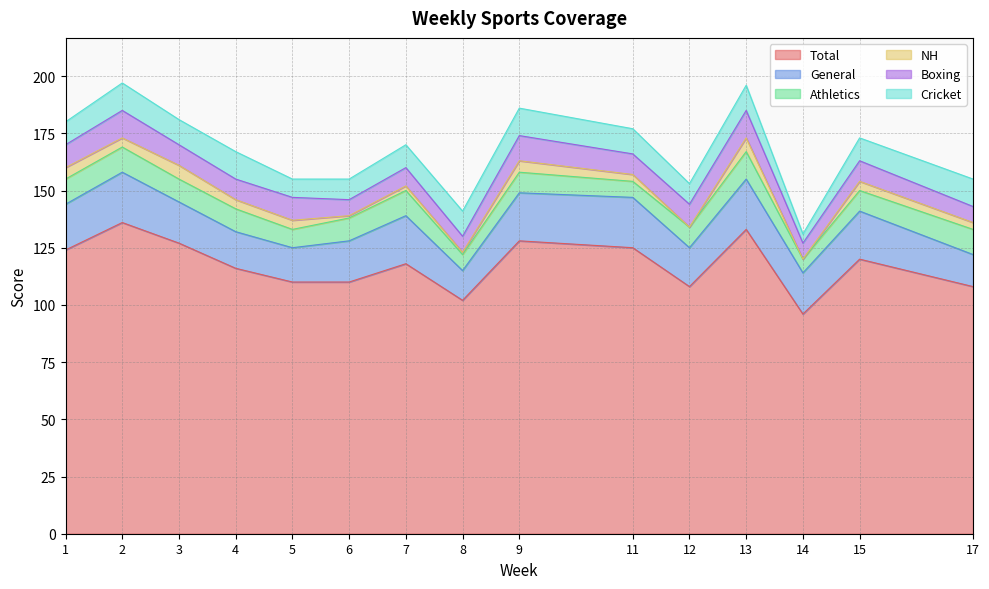

Does the chart have visible grid lines?

Yes